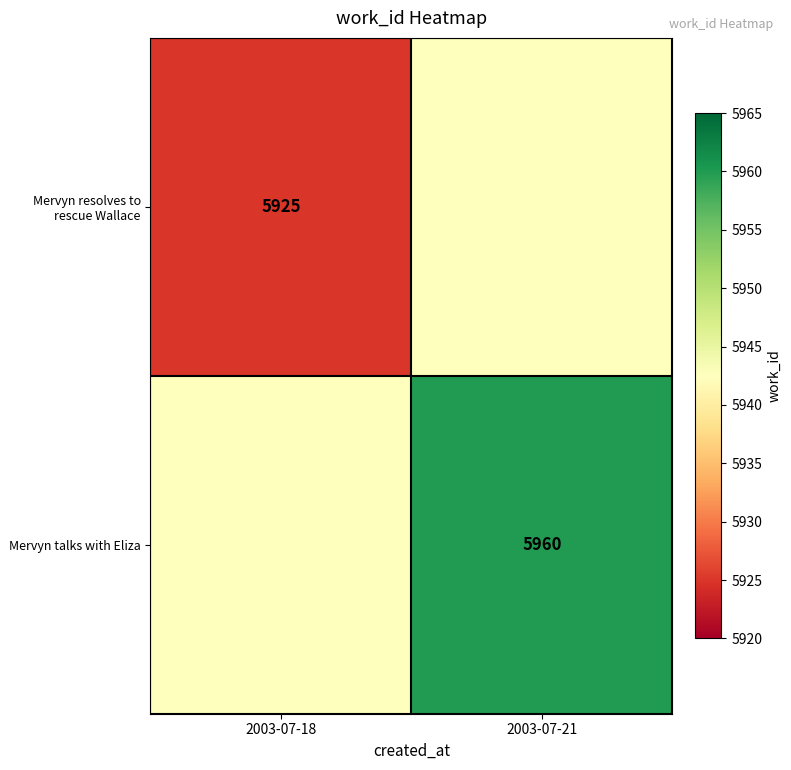

The Mervyn resolves to rescue Wallace series shows 3312.6 at 2003-07-18. True or false?

False